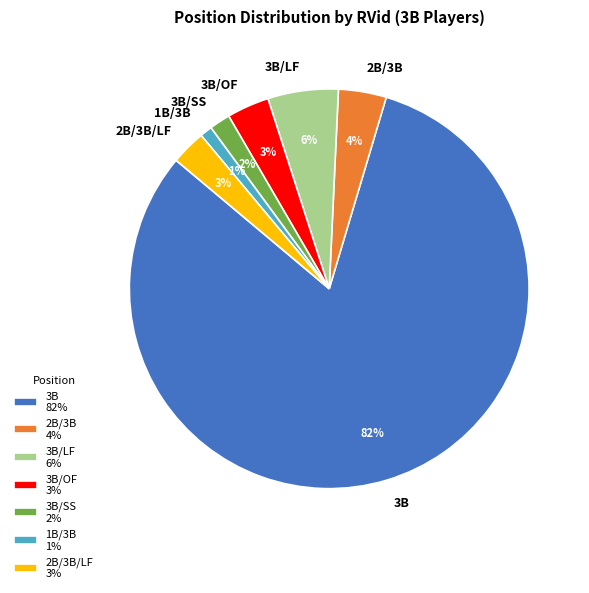

Which has a higher value, 3B/LF or 3B/SS?

3B/LF